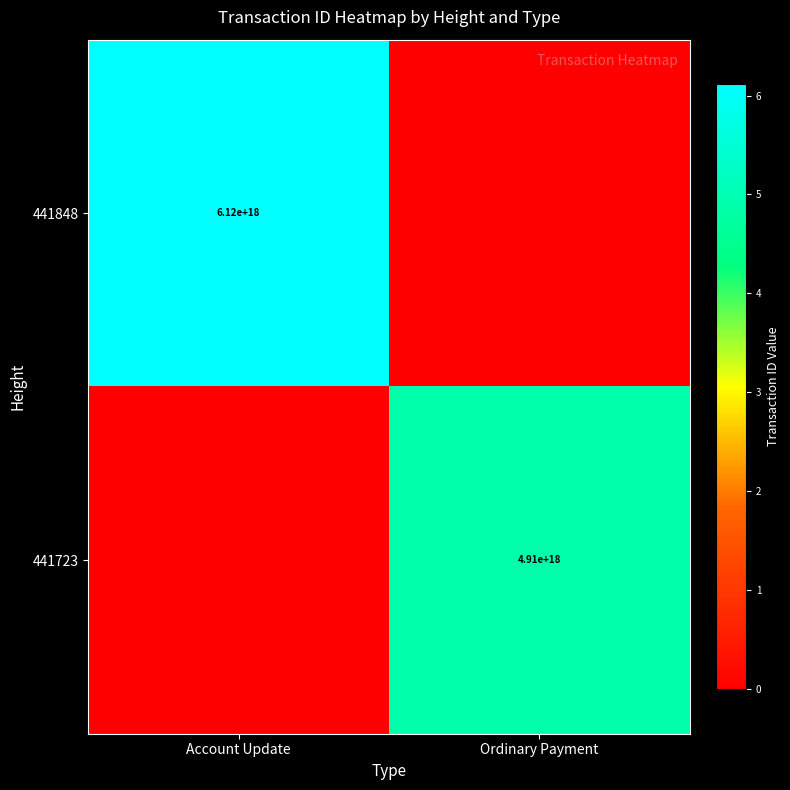

Which has a higher value, Ordinary Payment or Account Update?

Account Update